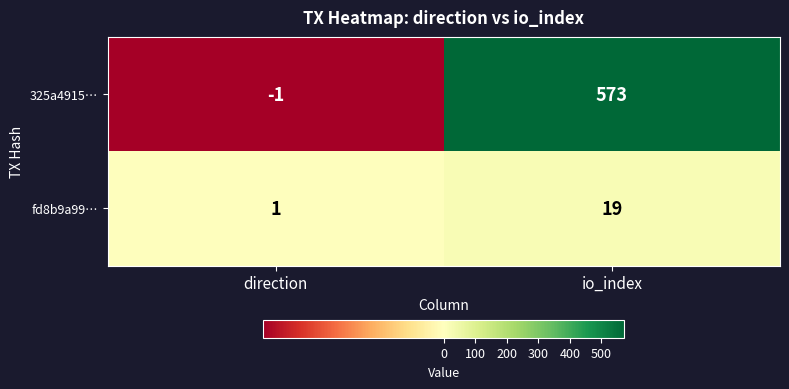

What is the total value across all series at io_index?

592